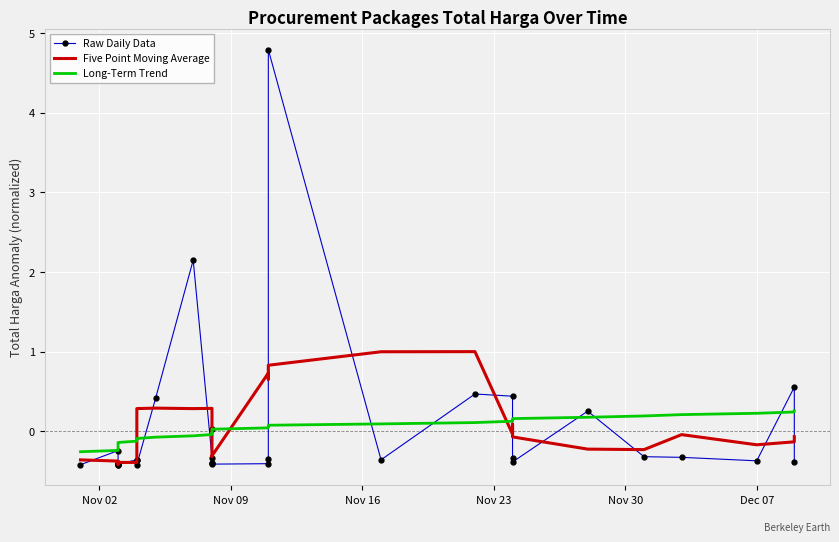

What is the difference between the maximum and minimum values in the Long-Term Trend series?

0.5